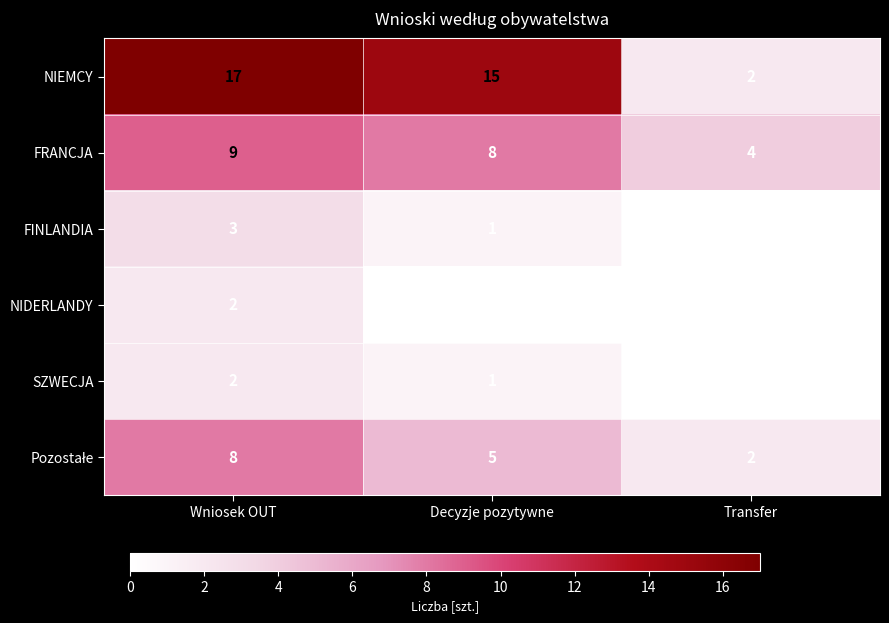

The FINLANDIA series shows 5 at Wniosek OUT. True or false?

False